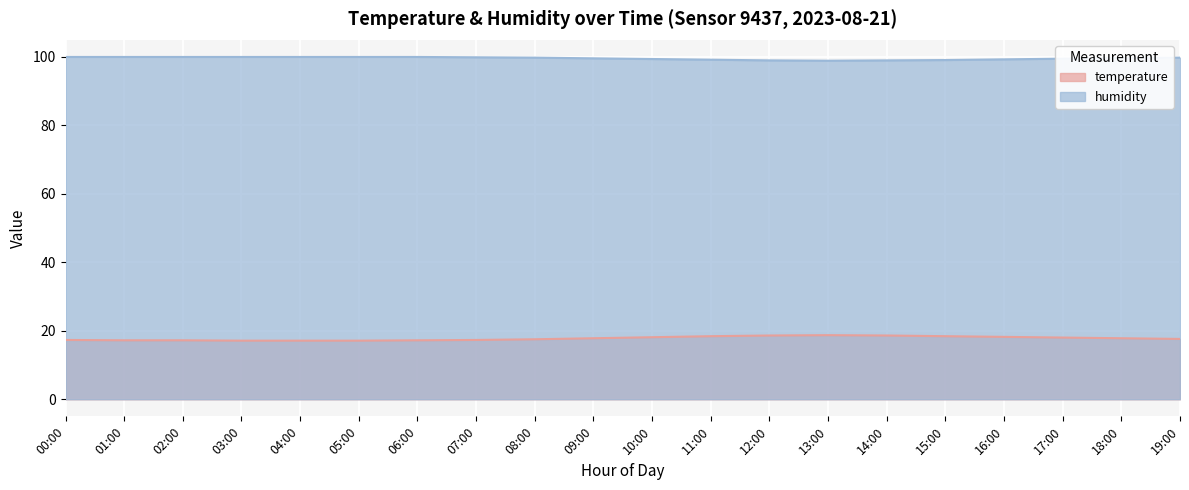

How many lines are shown in the chart?

2